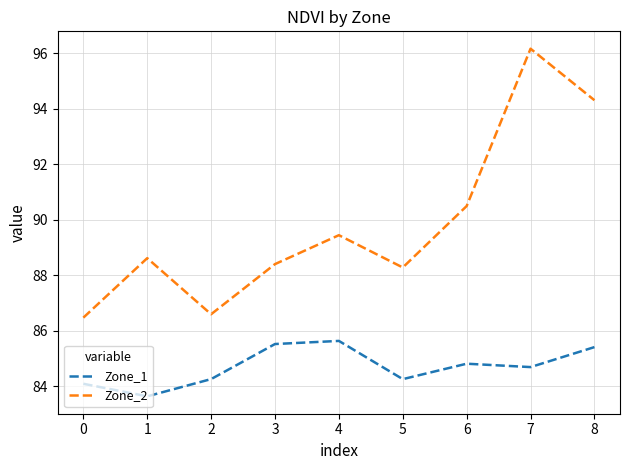

Which series has the largest range (max minus min)?

Zone_2